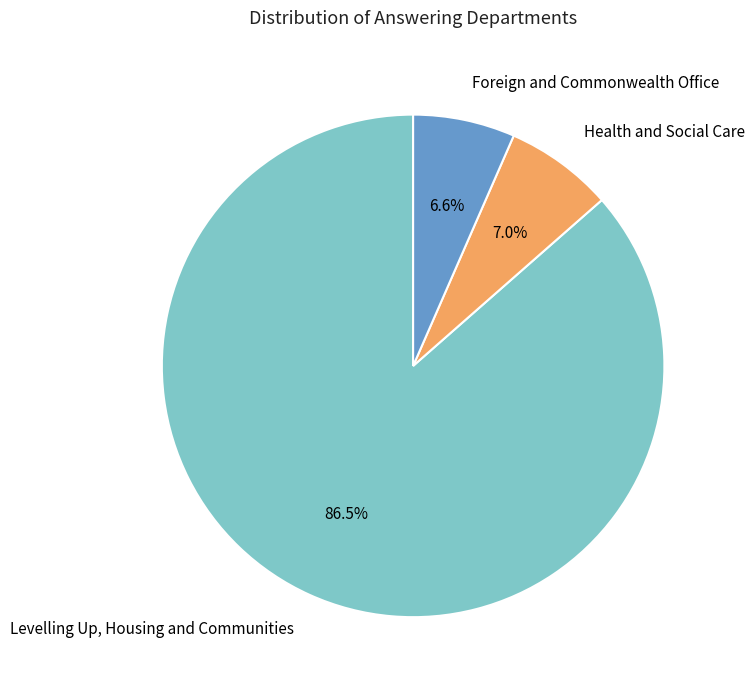

Count the number of slices in the pie.

3